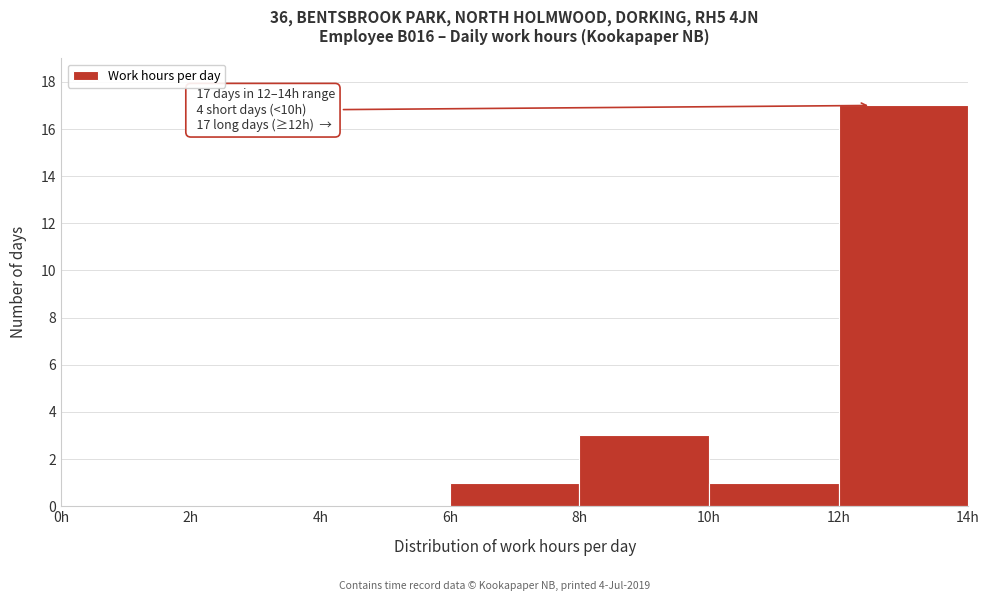

Which range on the x-axis has the tallest bar?

12 to 14